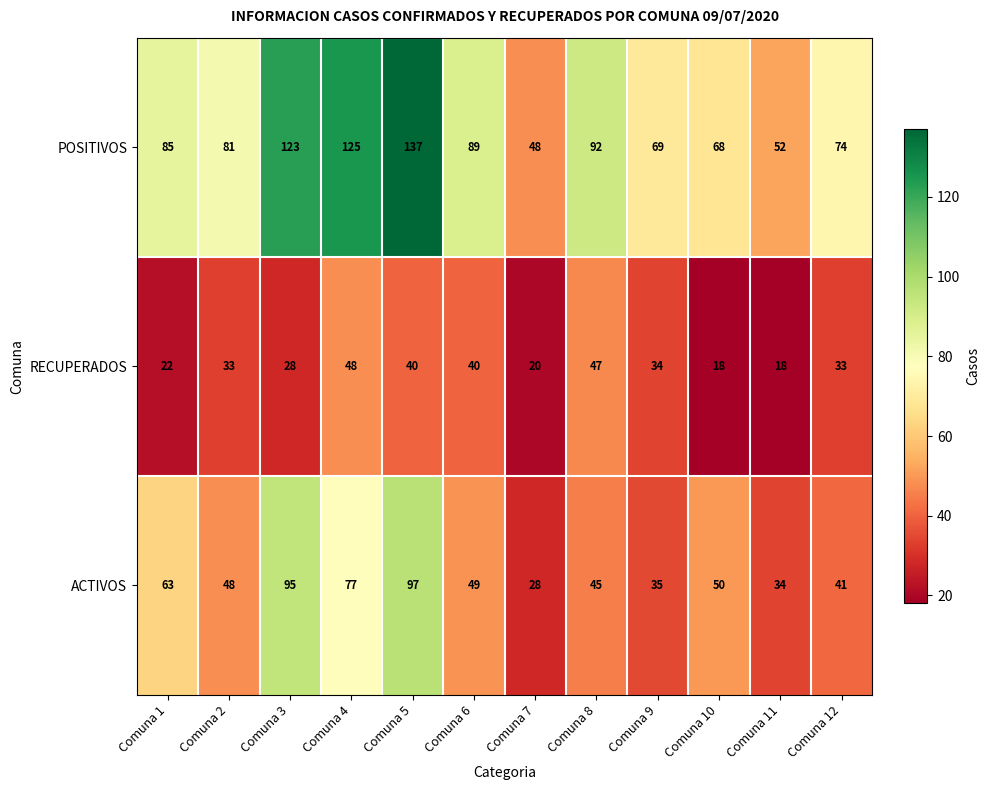

Between Comuna 4 and Comuna 11, which series saw the biggest shift?

POSITIVOS